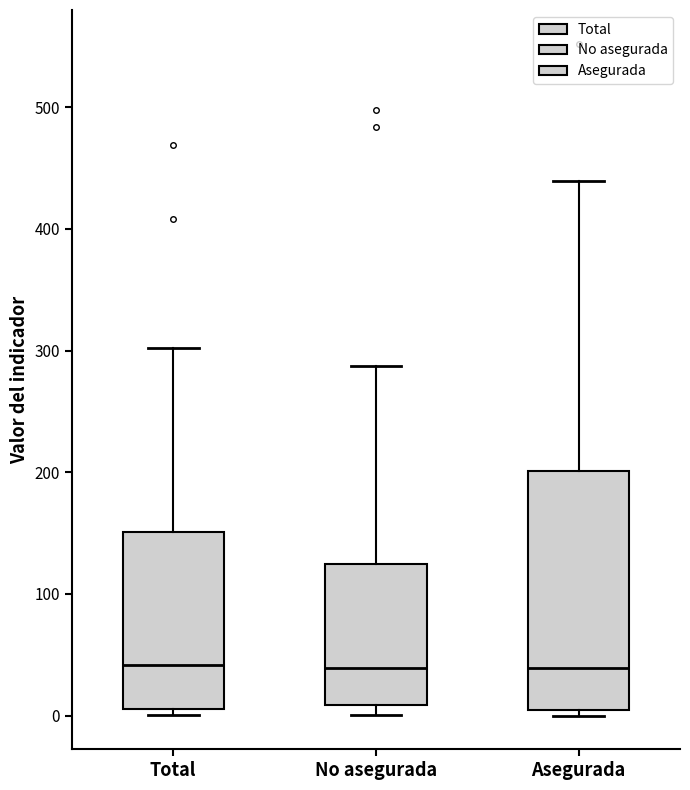

Where is the upper edge of the box for No asegurada on the y-axis? The values are not printed on the chart, so give them approximately, as read against the axis.

120